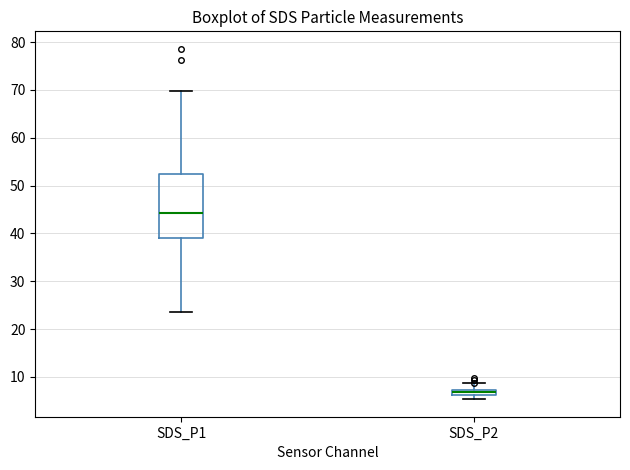

Comparing the boxes themselves (not the whiskers), which one is the tallest?

SDS_P1